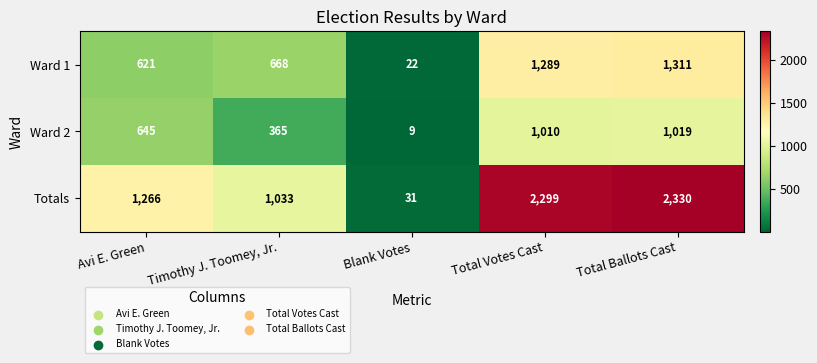

Read the Ward 1 value at Total Ballots Cast, to the nearest 100.

1300